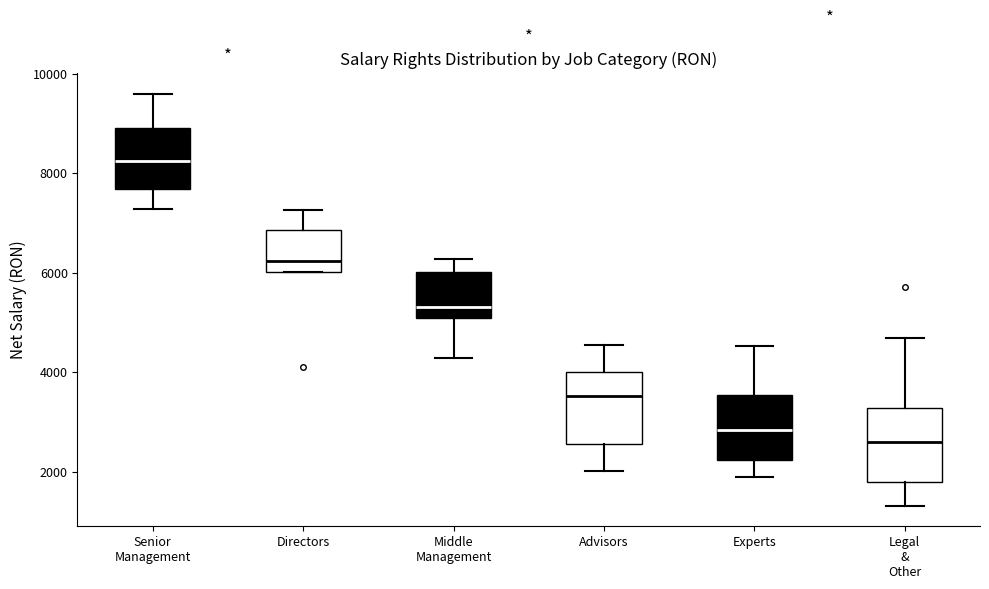

Reading left to right, read every box against the y-axis: the position of its median line, the range the box covers, and the ends of its whiskers. The values are not printed on the chart, so give them approximately, as read against the axis.

Senior Management: median 8200, box 7600 to 9000, whiskers 7200 to 9600
Directors: median 6200, box 6000 to 6800, whiskers 6000 to 7200
Middle Management: median 5400, box 5000 to 6000, whiskers 4200 to 6200
Advisors: median 3600, box 2600 to 4000, whiskers 2000 to 4600
Experts: median 2800, box 2200 to 3600, whiskers 1800 to 4600
Legal & Other: median 2600, box 1800 to 3200, whiskers 1400 to 4600